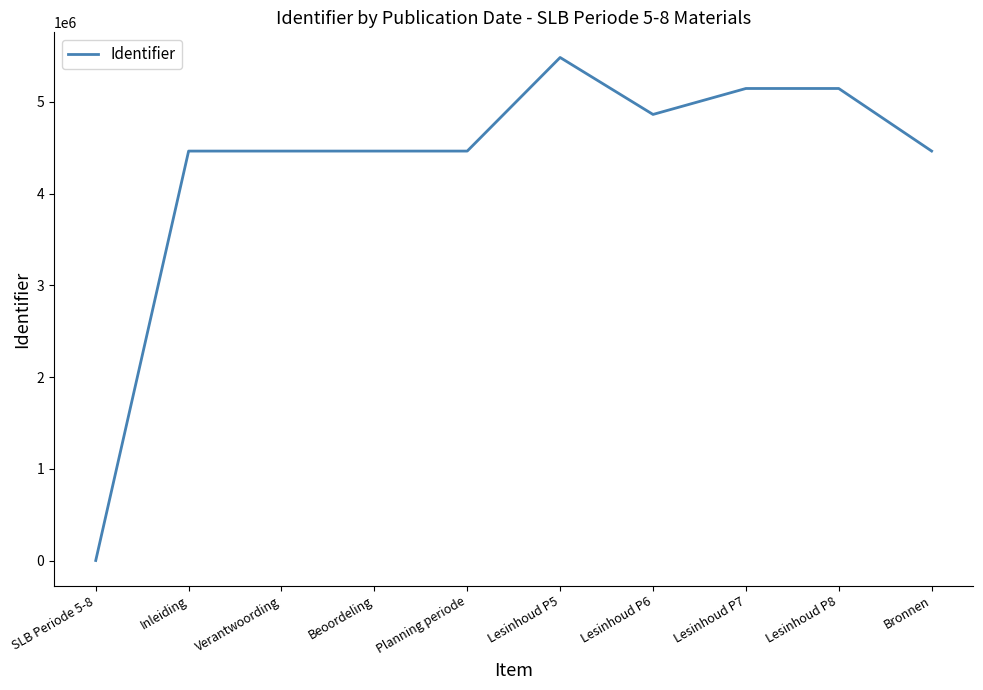

Between Beoordeling and SLB Periode 5-8, which is larger?

Beoordeling